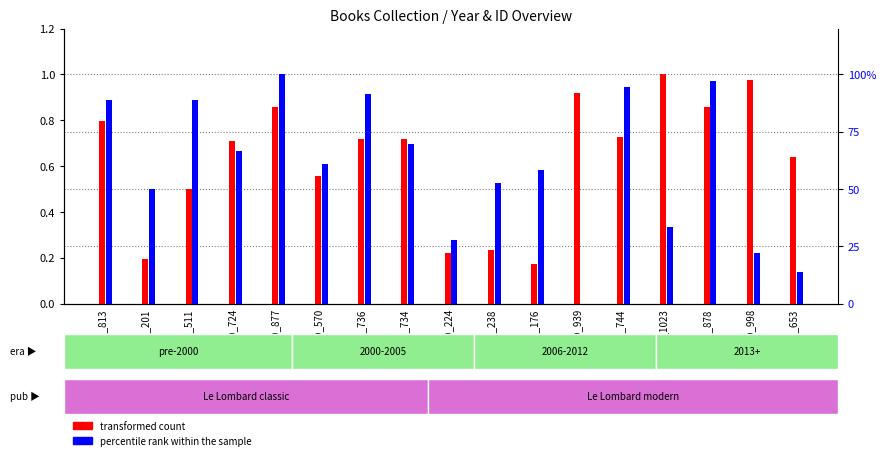

True or false: percentile rank within the sample has a value of 94.4 at ID_744.

True